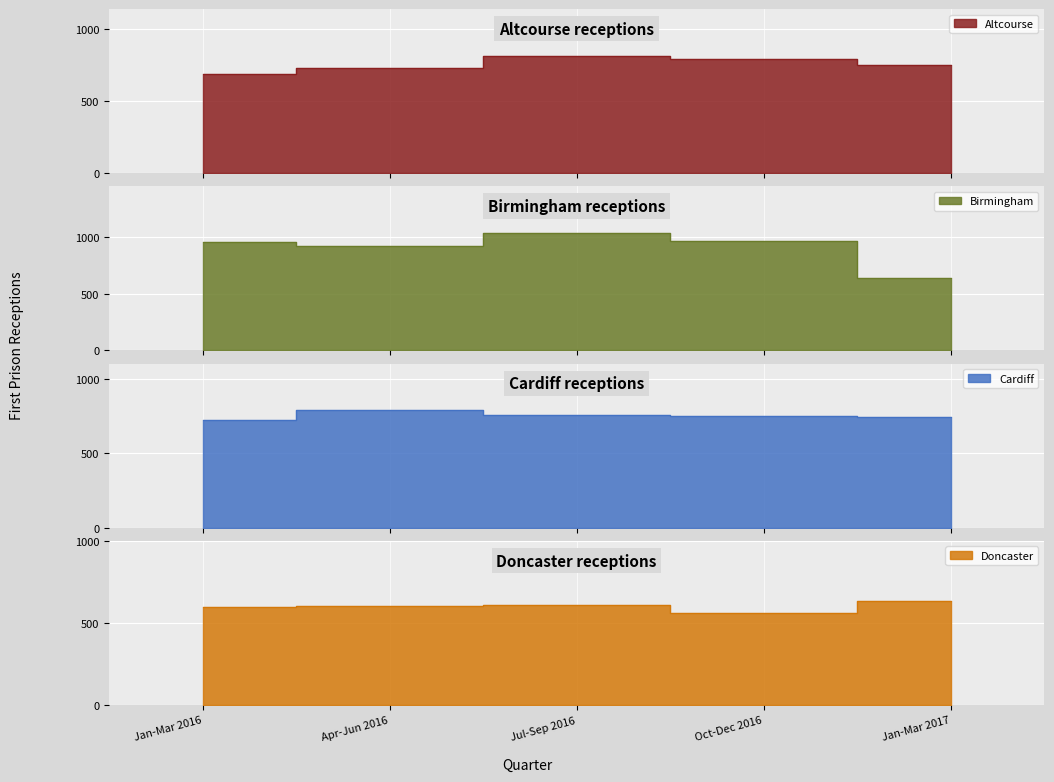

Is it true that Doncaster equals 632 at Jan-Mar 2017?

True